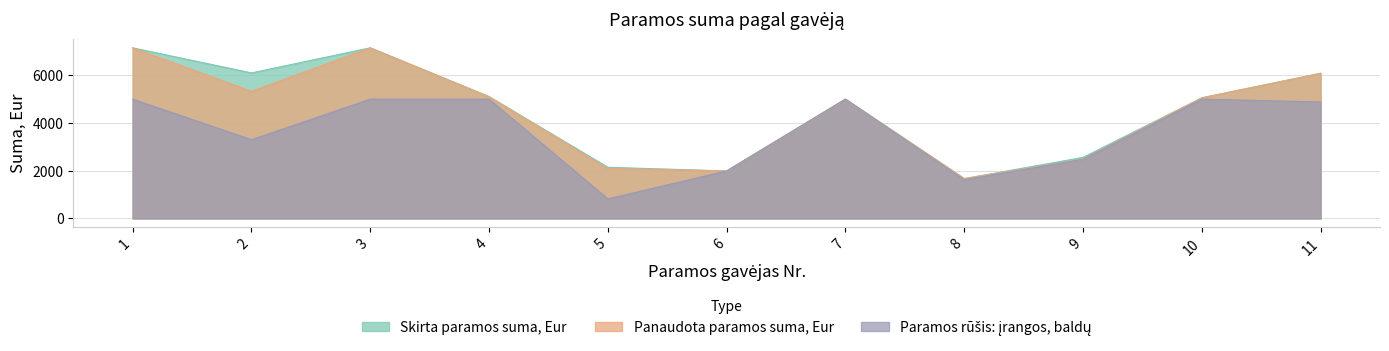

What is the spread (max minus min) of values at 4?

103.5